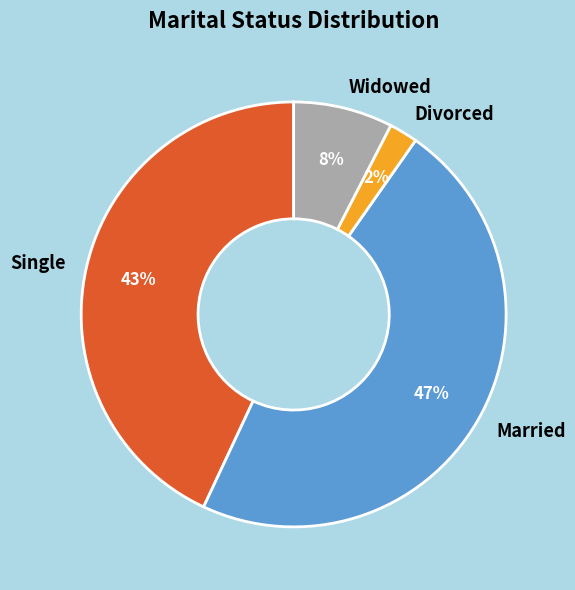

Between Divorced and Widowed, which is larger?

Widowed